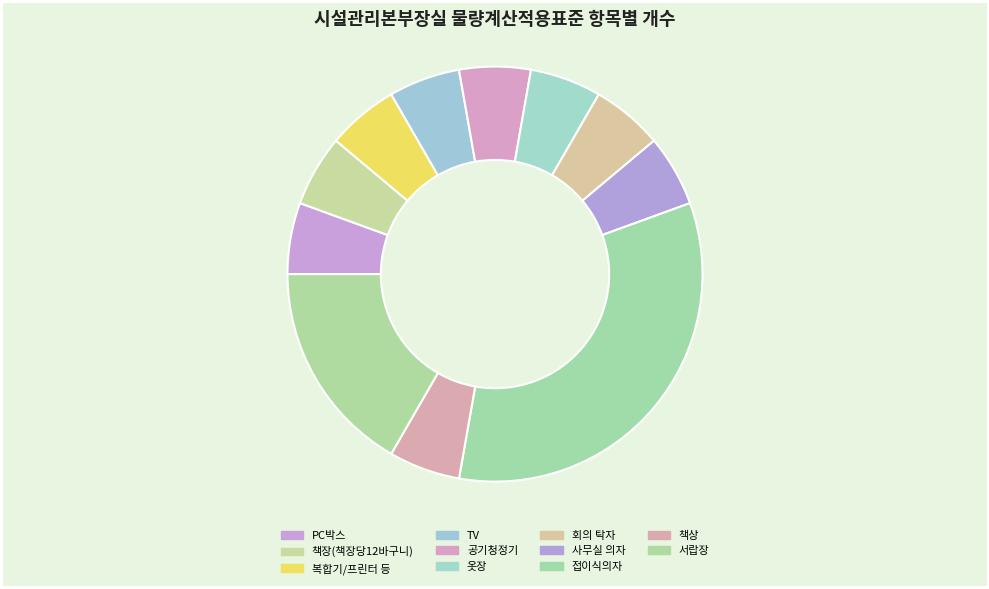

How many segments does this pie chart have?

11